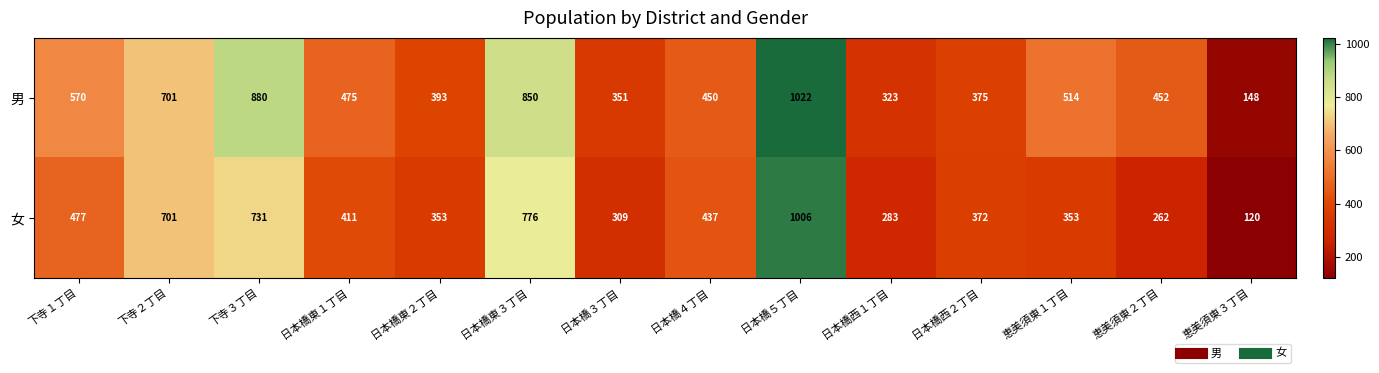

At which label is 女 closest to 563?

下寺１丁目